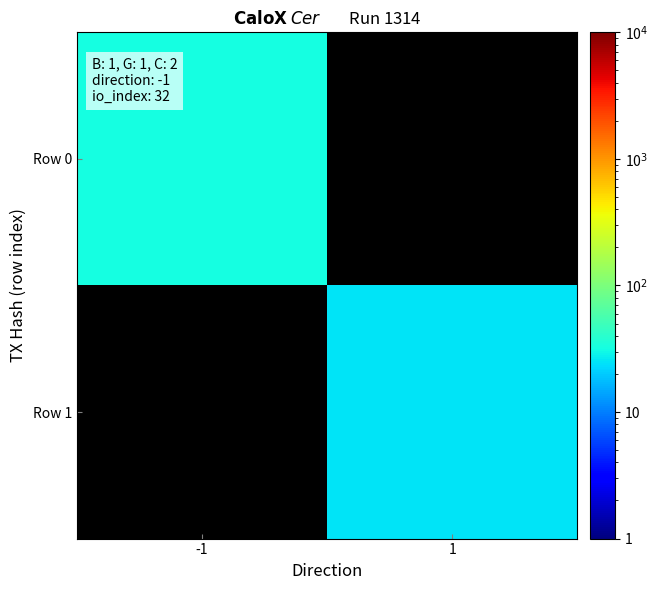

Which label corresponds to the largest value in the chart?

-1